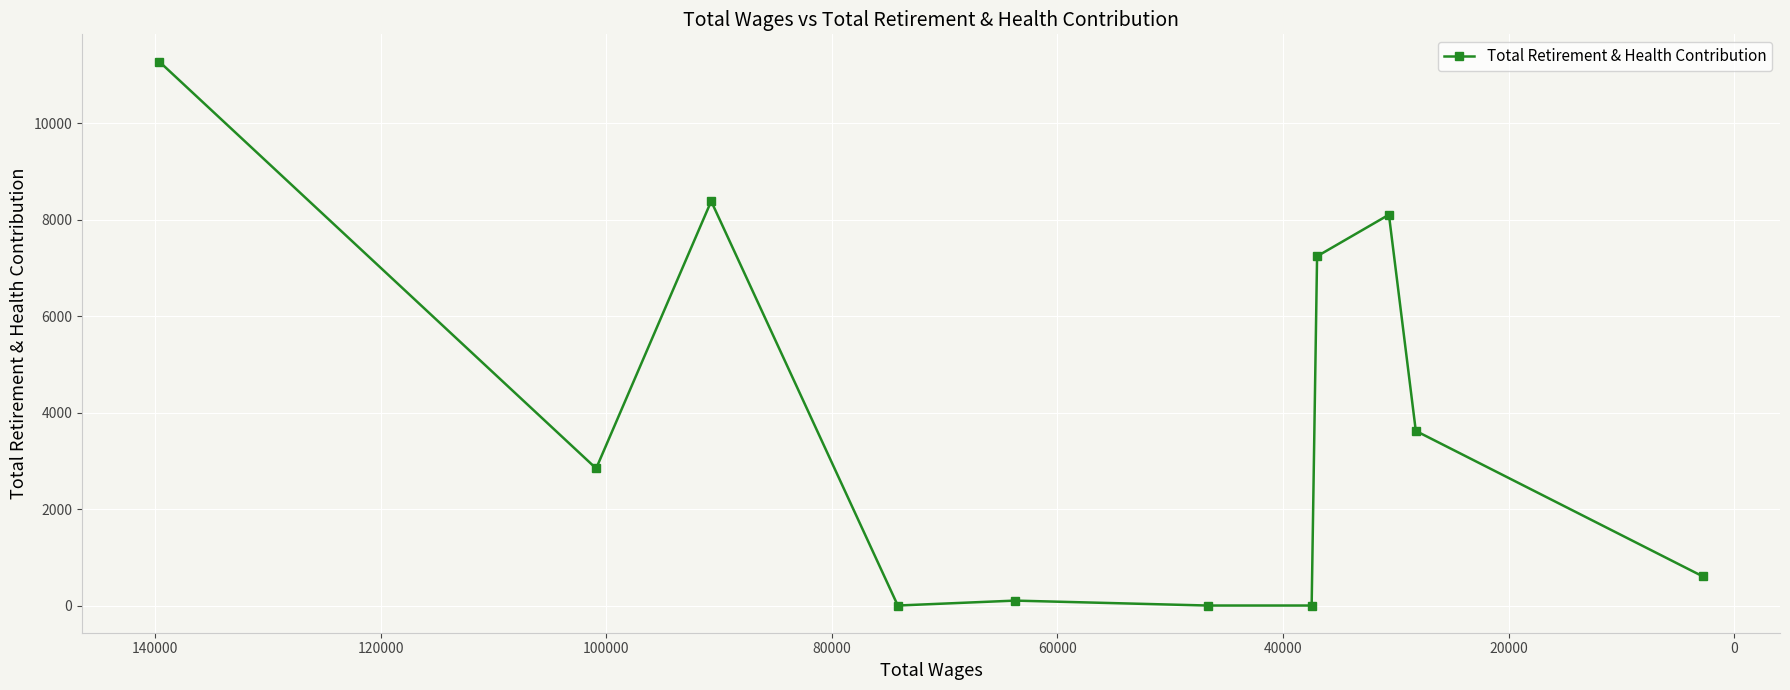

How many lines are shown in the chart?

1